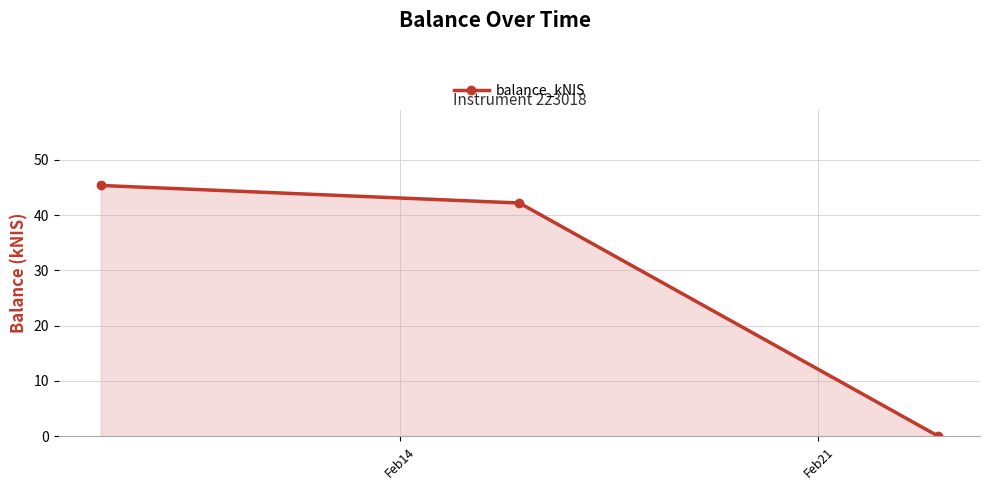

What is the difference between the maximum and minimum values?

45.4